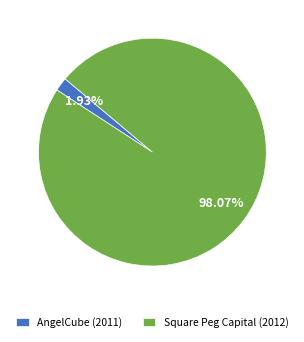

Which slice represents more than half of the pie?

Square Peg Capital (2012)